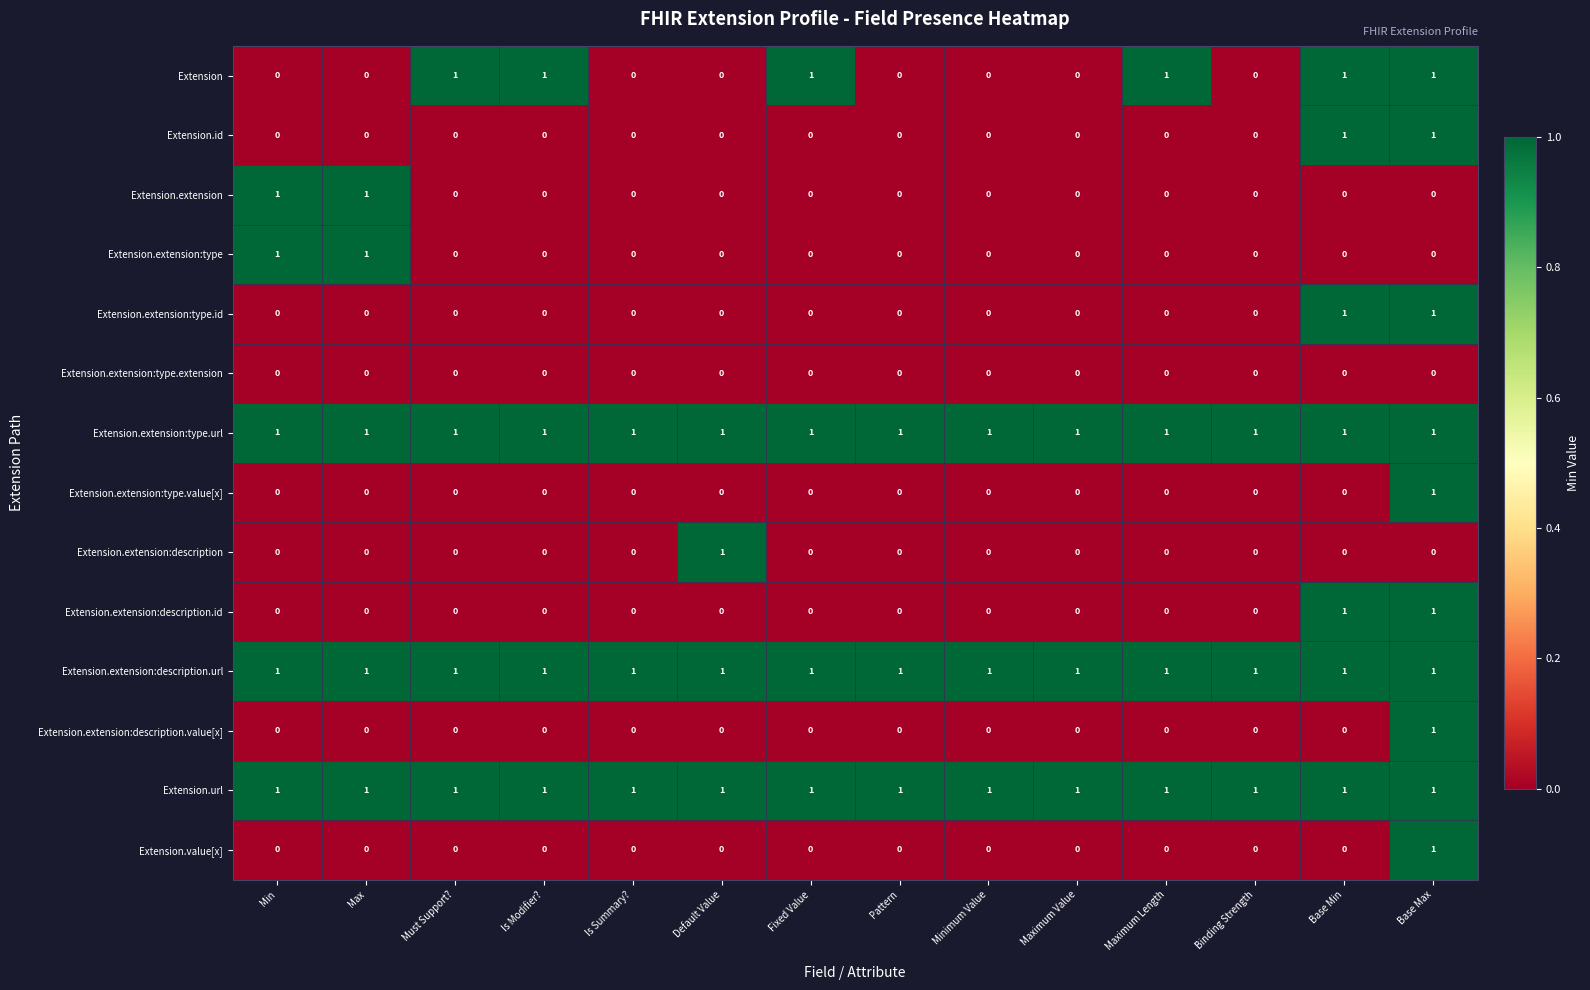

At how many categories does at least one series exceed 0?

14